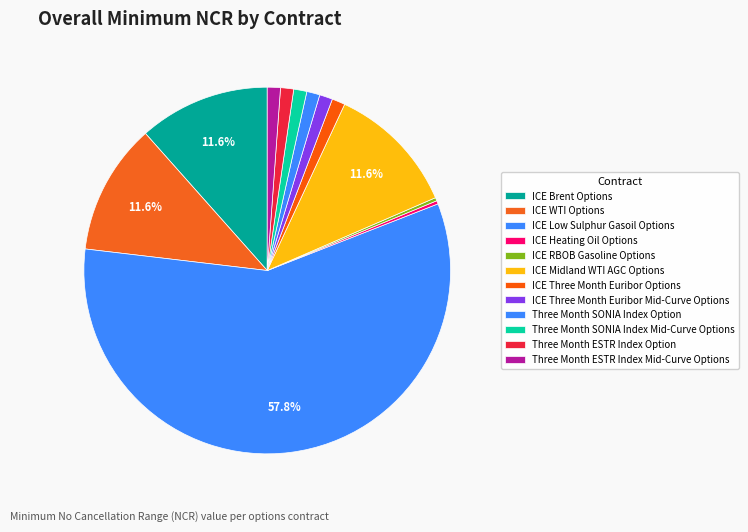

How many slices are in this pie chart?

12